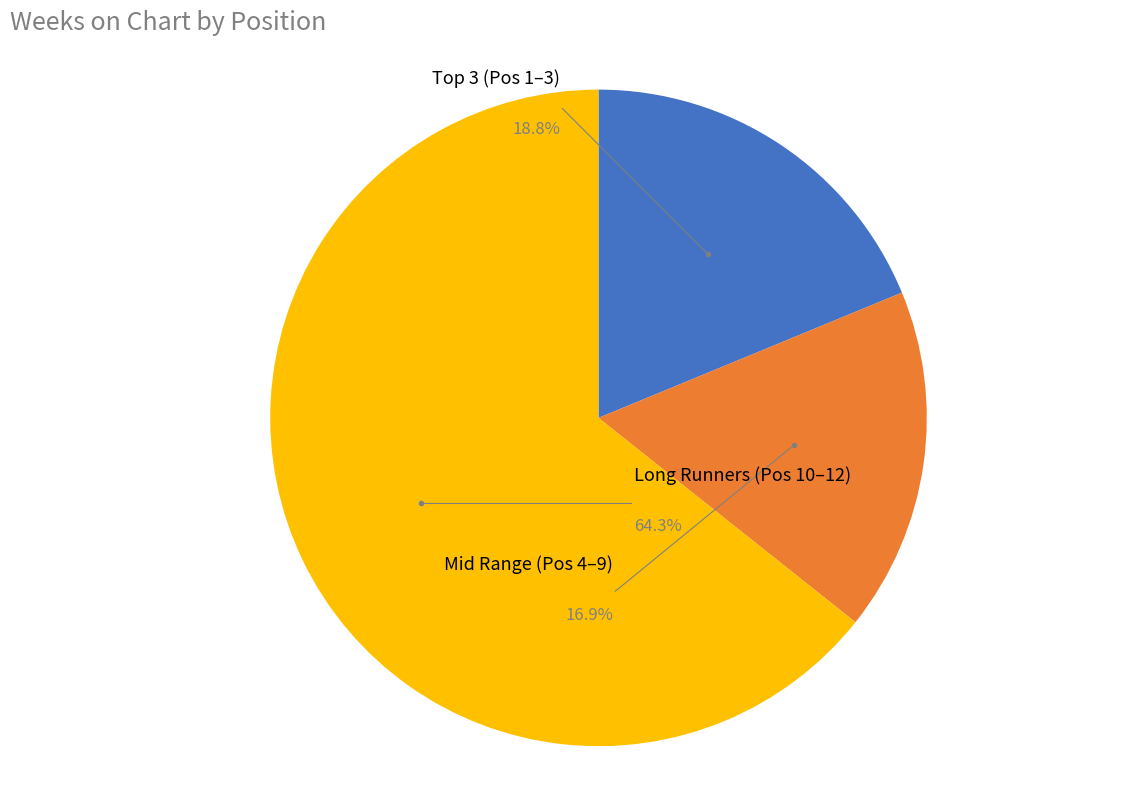

Does 3 represent more than half of the total?

No